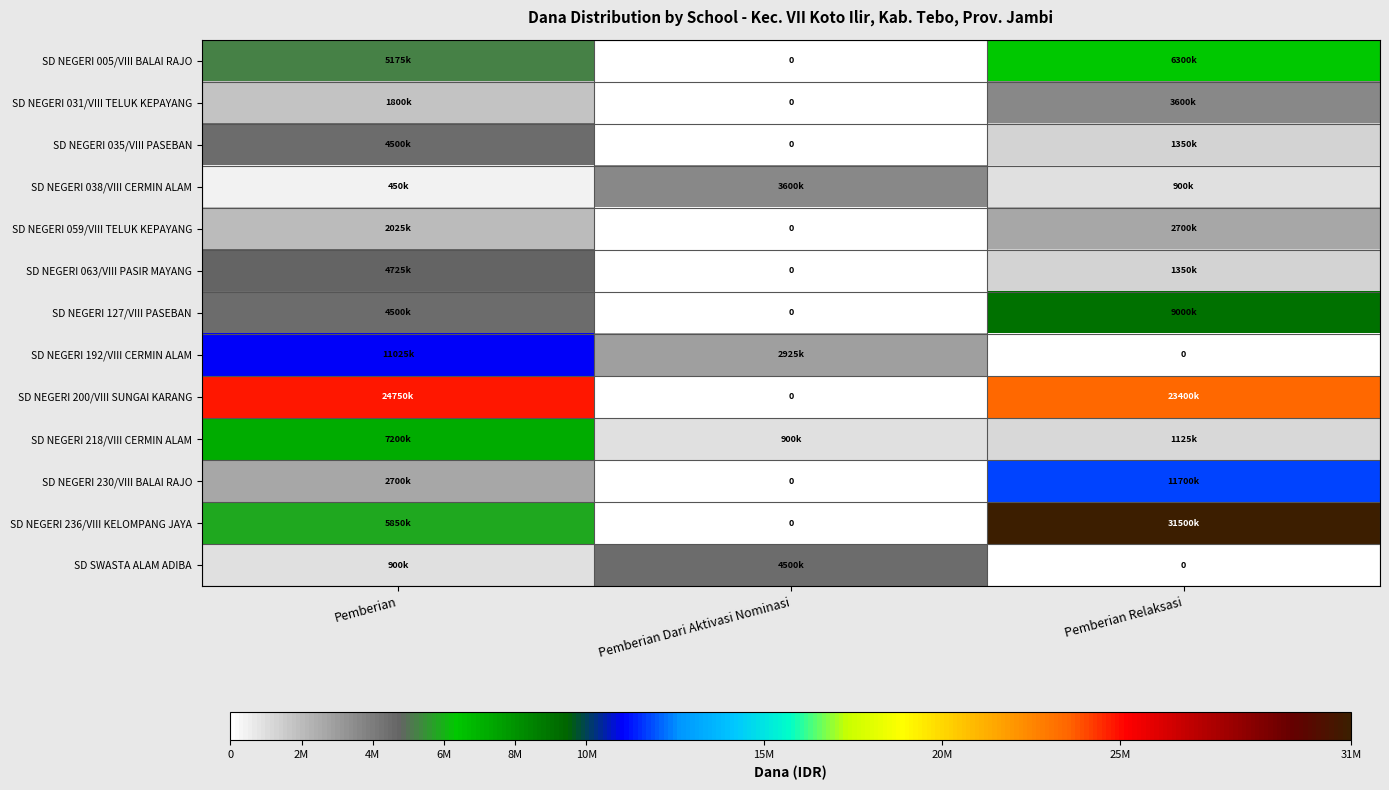

What is the spread (max minus min) of values at Pemberian Dari Aktivasi Nominasi?

4500000